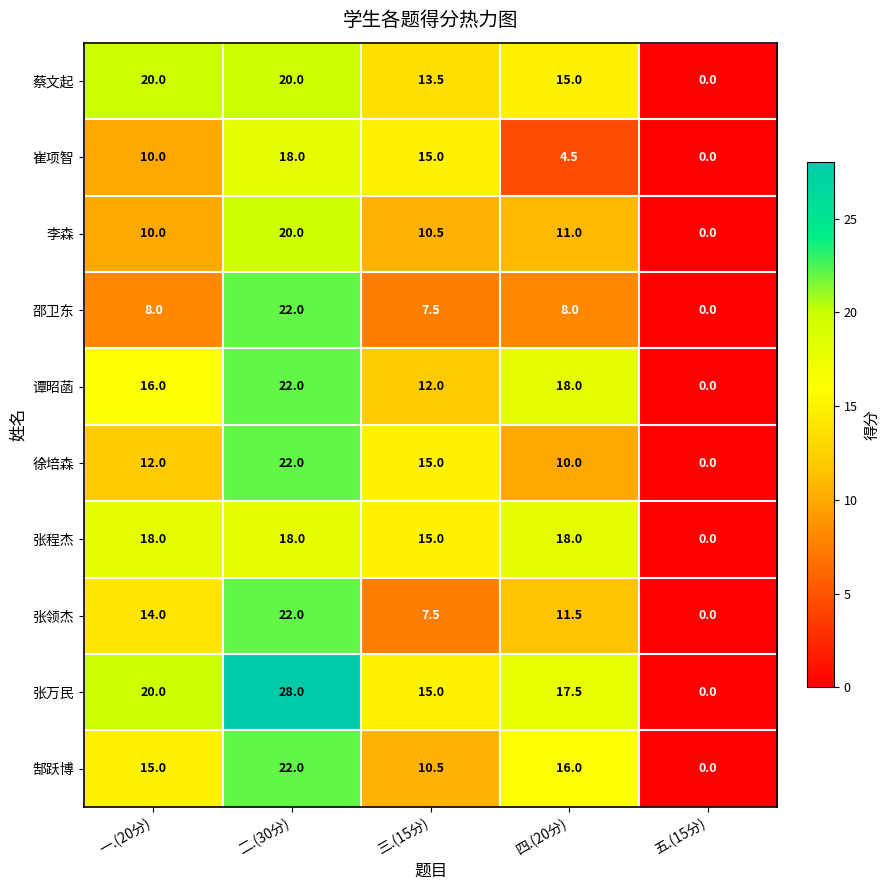

At which label is 谭昭菡 closest to 11?

三.(15分)